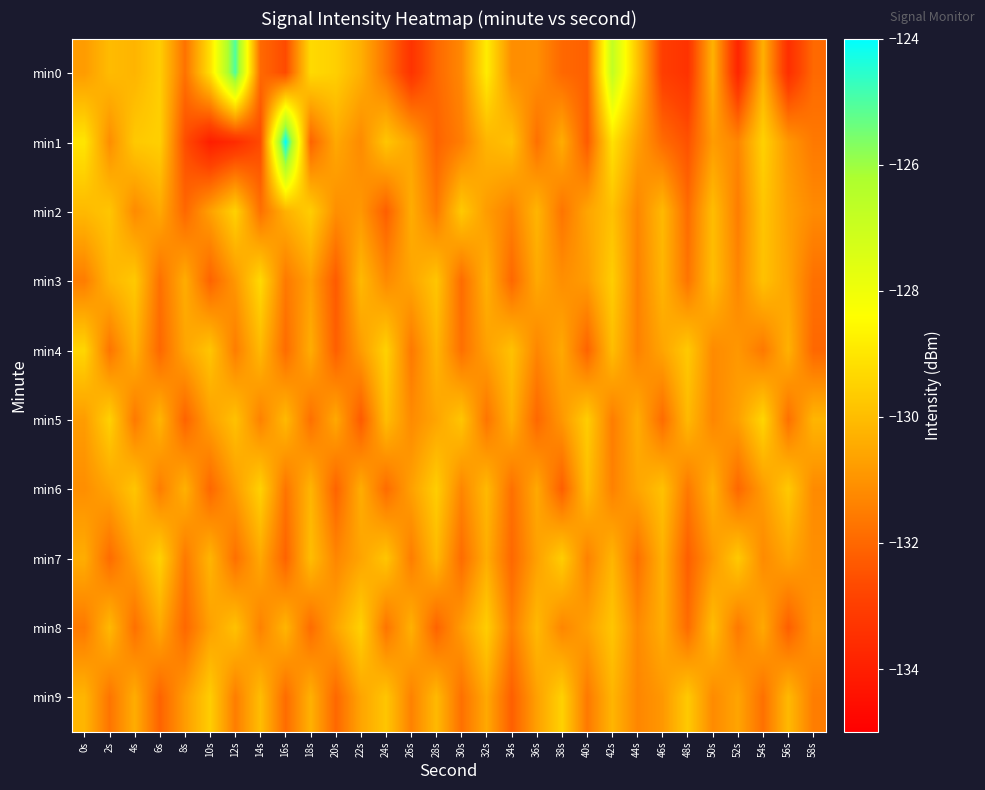

What is the minimum value shown in the chart?

-134.0